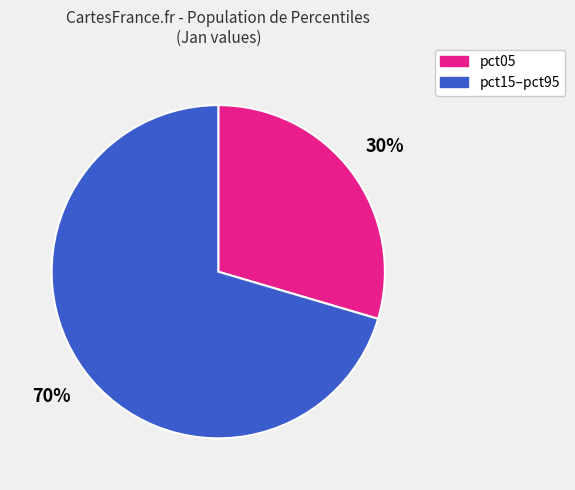

To the nearest percent, what is the average slice percentage?

50%